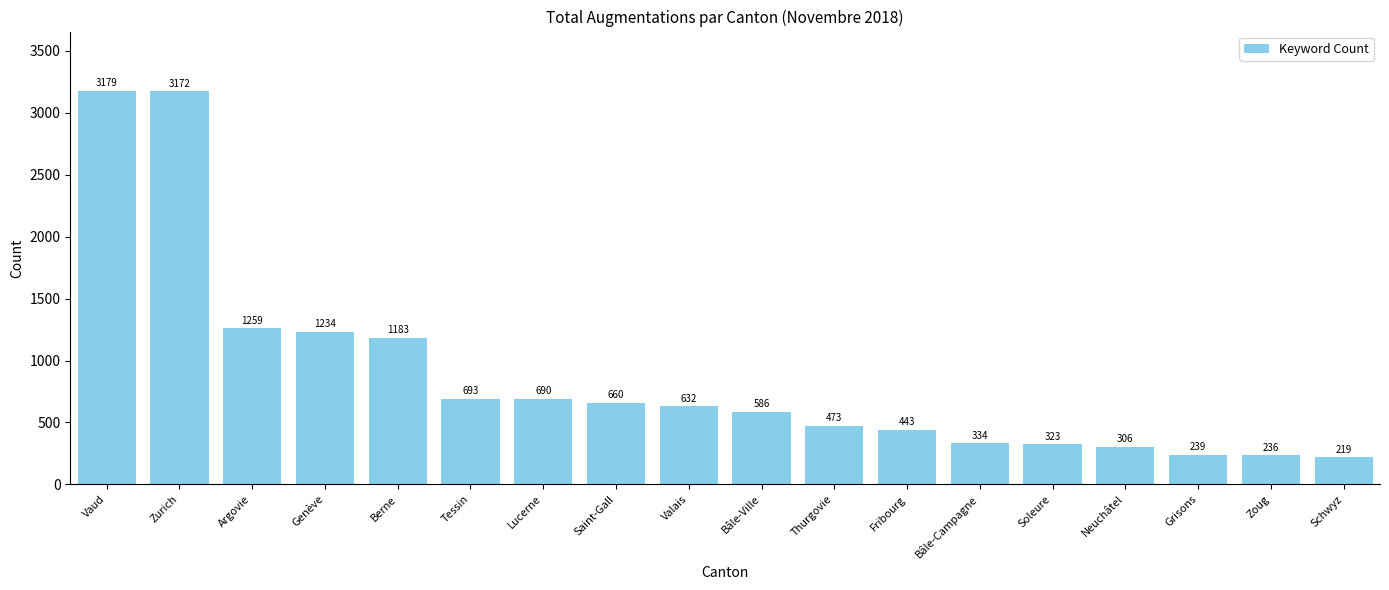

How many data points are less than 632?

9